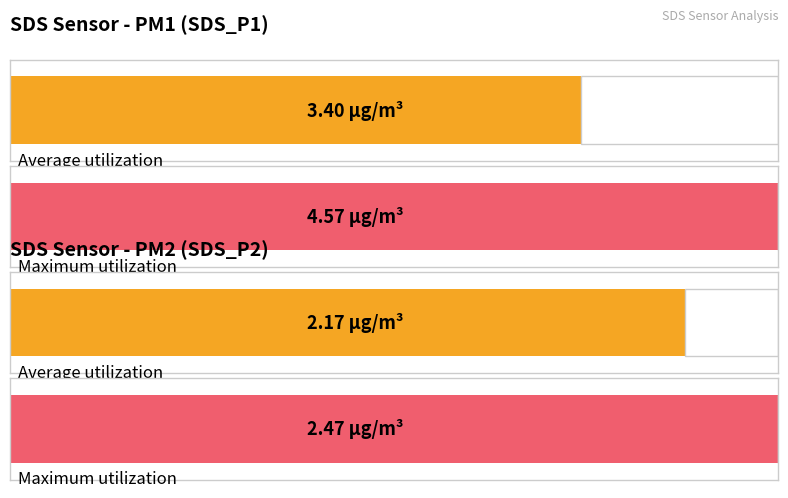

Are the bars grouped side by side (vs. stacked)?

Yes